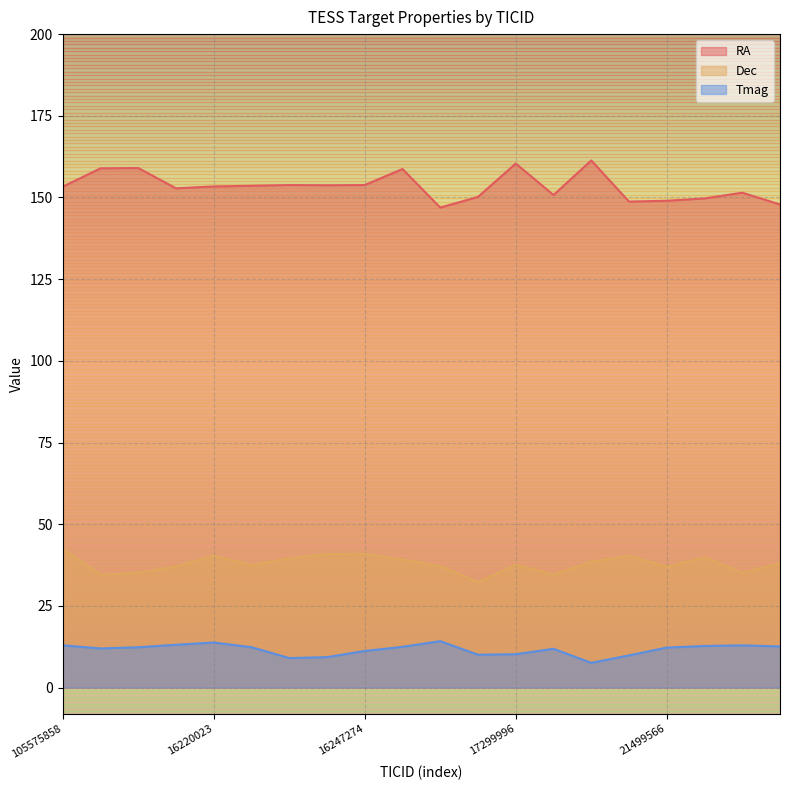

What are all the series names shown in the legend?

RA, Dec, Tmag